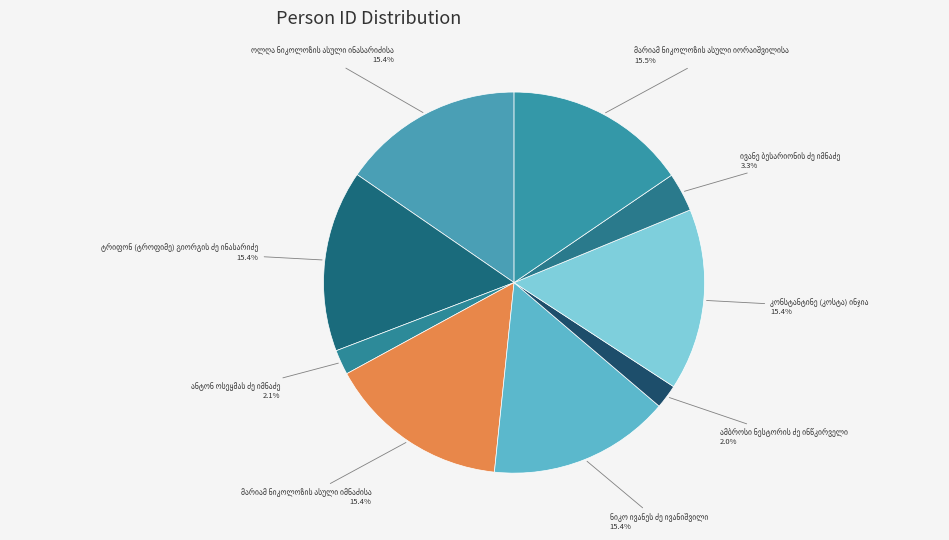

Approximately how many times larger is the value at ოლღა ნიკოლოზის ასული ინასარიძისა compared to ანტონ ოსეყმას ძე იმნაძე?

7.3